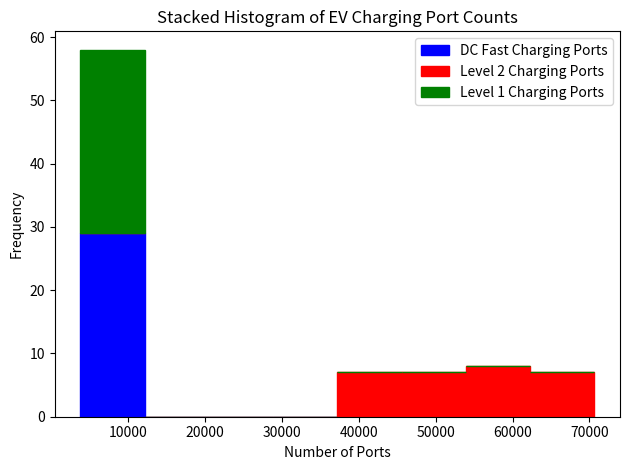

What is the total height of the stacked bar covering 46000 to 54000 on the x-axis? Neither the bar edges nor the heights are printed on the chart, so give them approximately, as read against the axes.

7